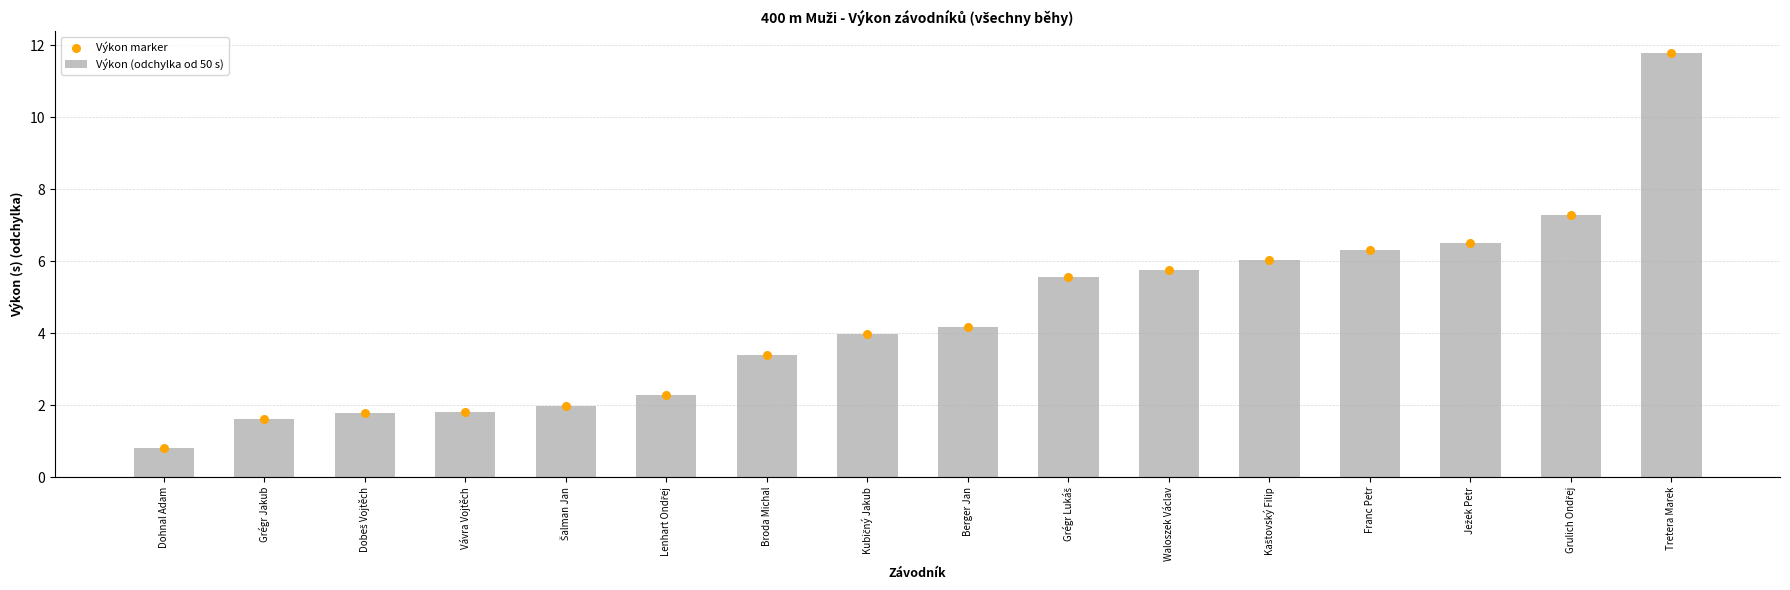

Which series reaches the minimum Y coordinate?

Výkon (odchylka od 50 s)